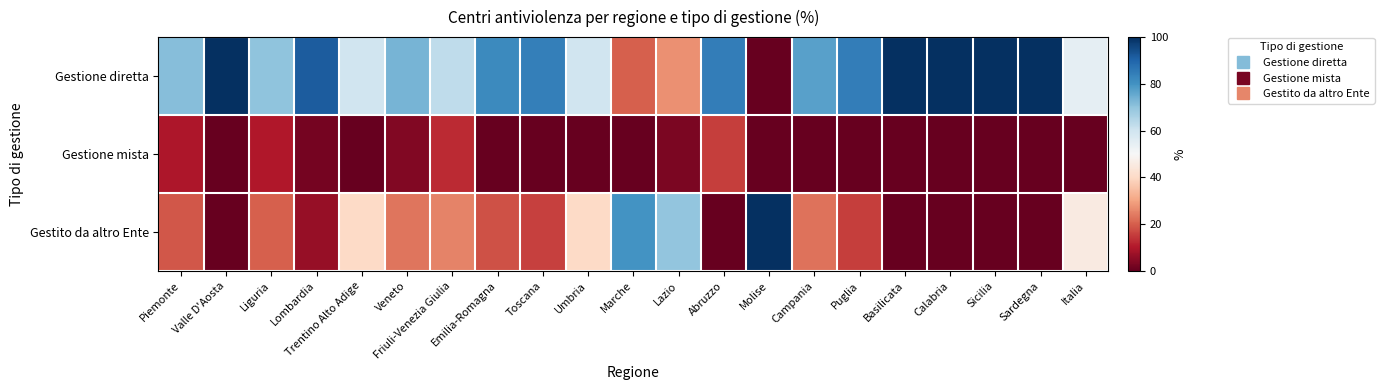

Which series has the widest spread of values?

Gestione diretta